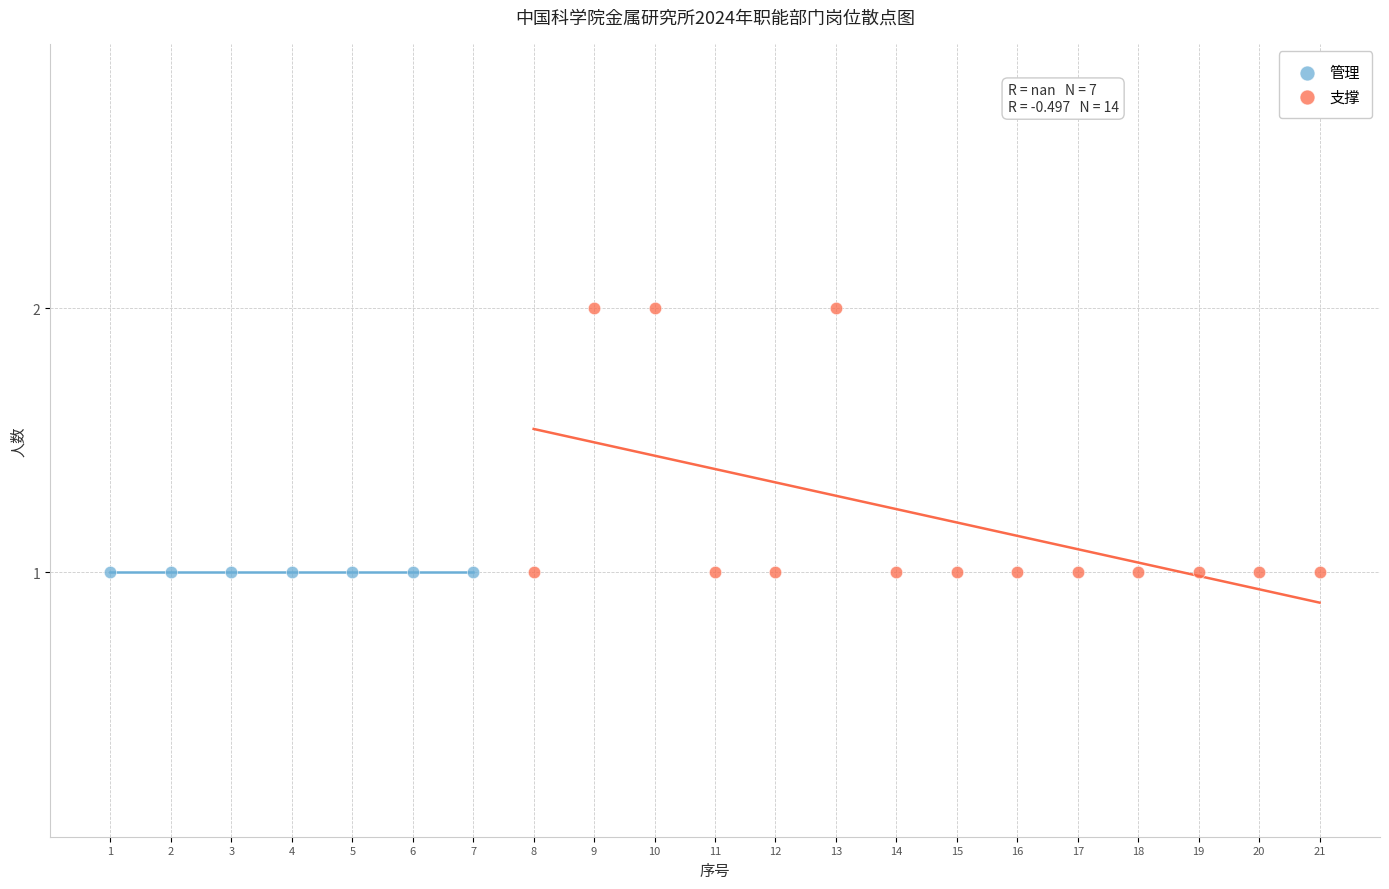

Which series reaches the maximum Y coordinate?

支撑